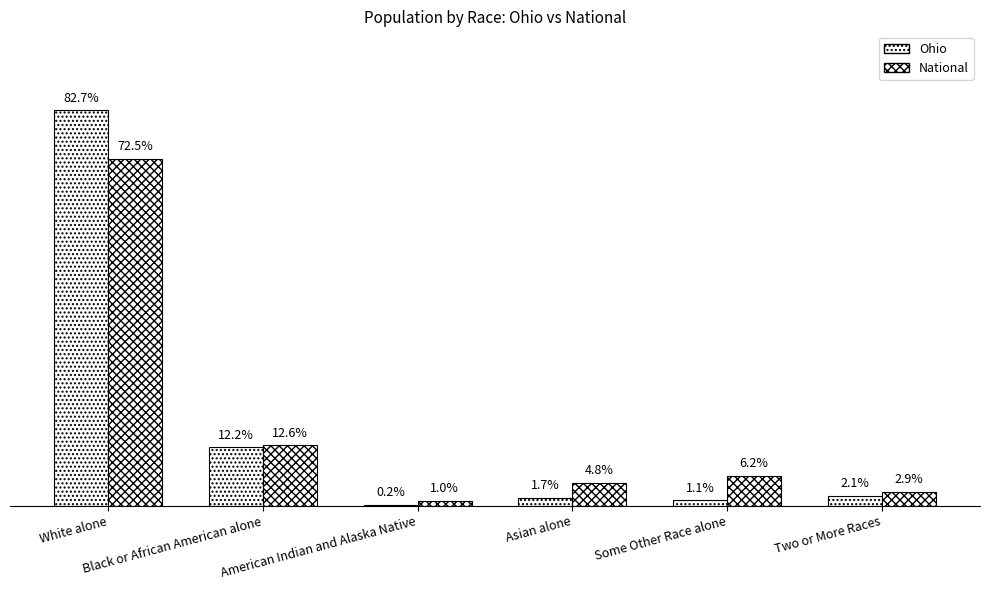

At Asian alone, list the series in order from largest to smallest.

National, Ohio